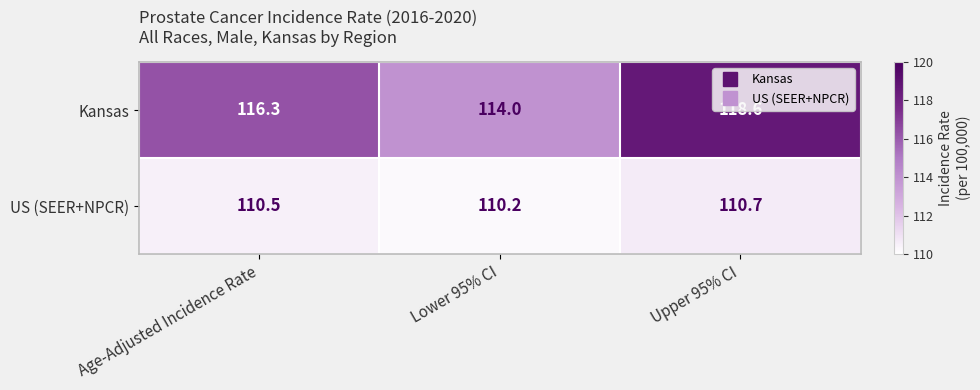

What is the greatest value displayed?

118.6